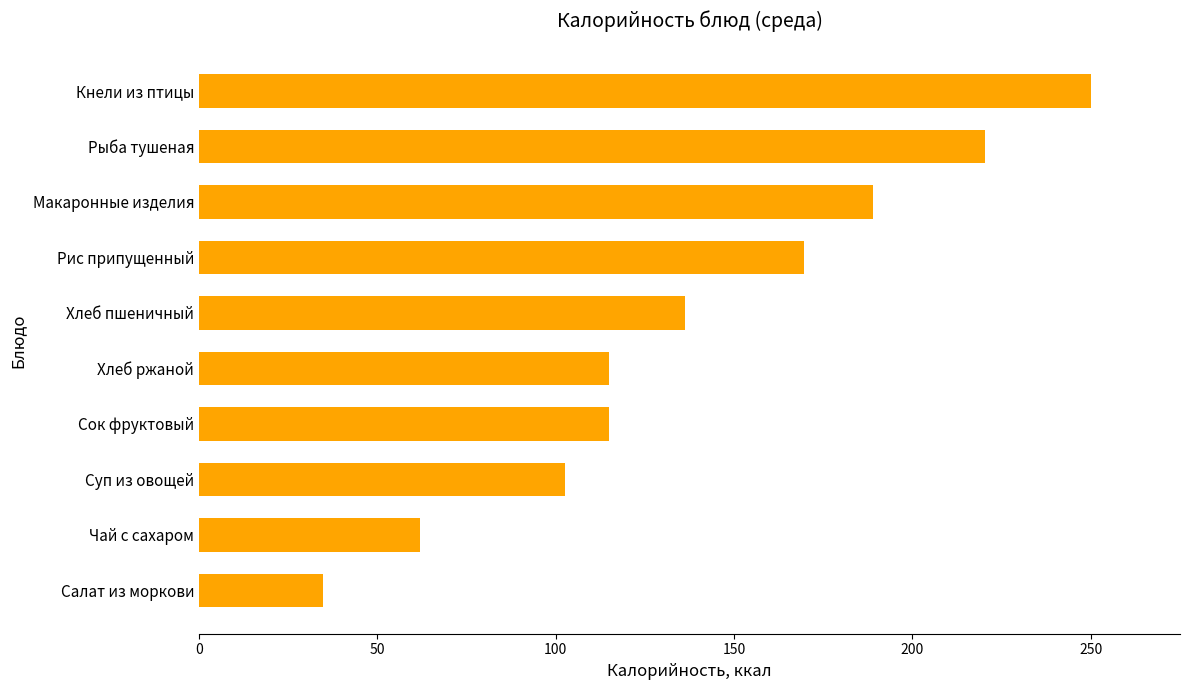

What is the label of the 5th bar from the top?

Хлеб пшеничный